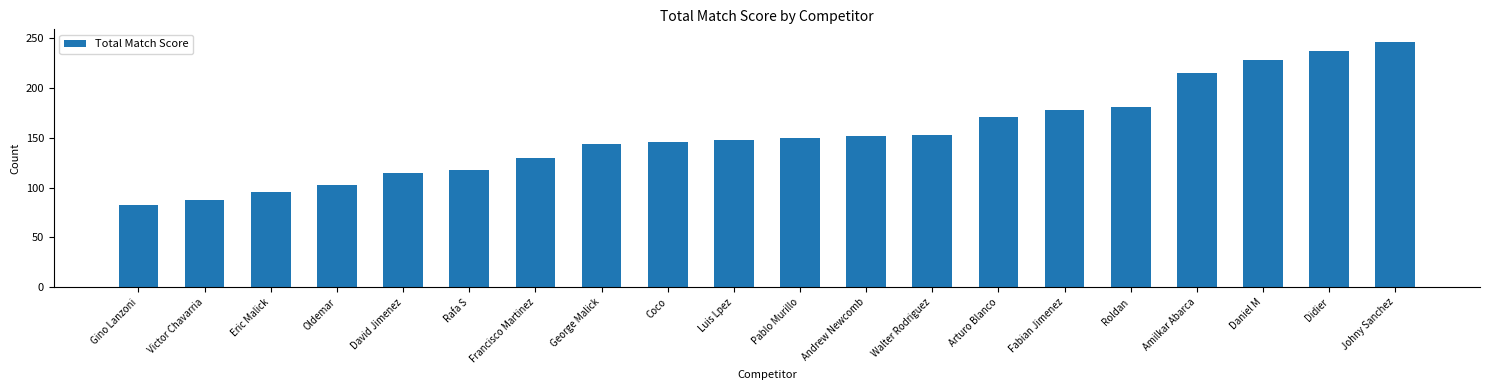

What is the change in value from Gino Lanzoni to Andrew Newcomb?

+69.7